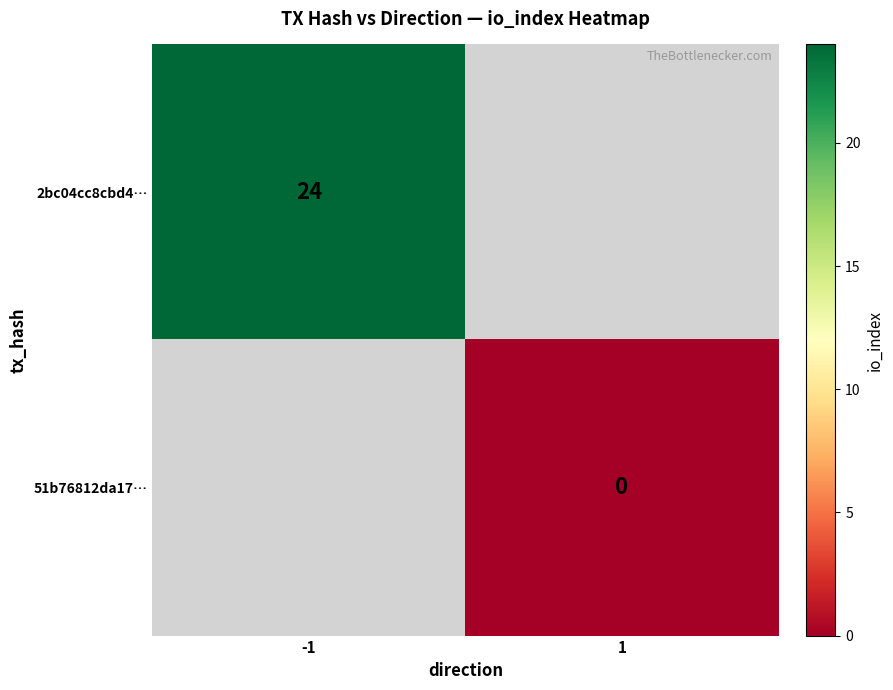

Which has a higher value, 1 or -1?

-1